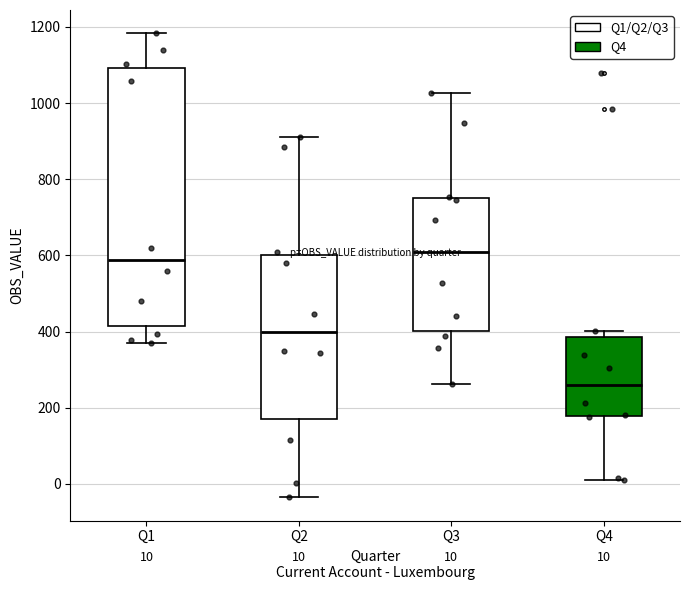

Comparing the boxes themselves (not the whiskers), which one is the tallest?

Q1